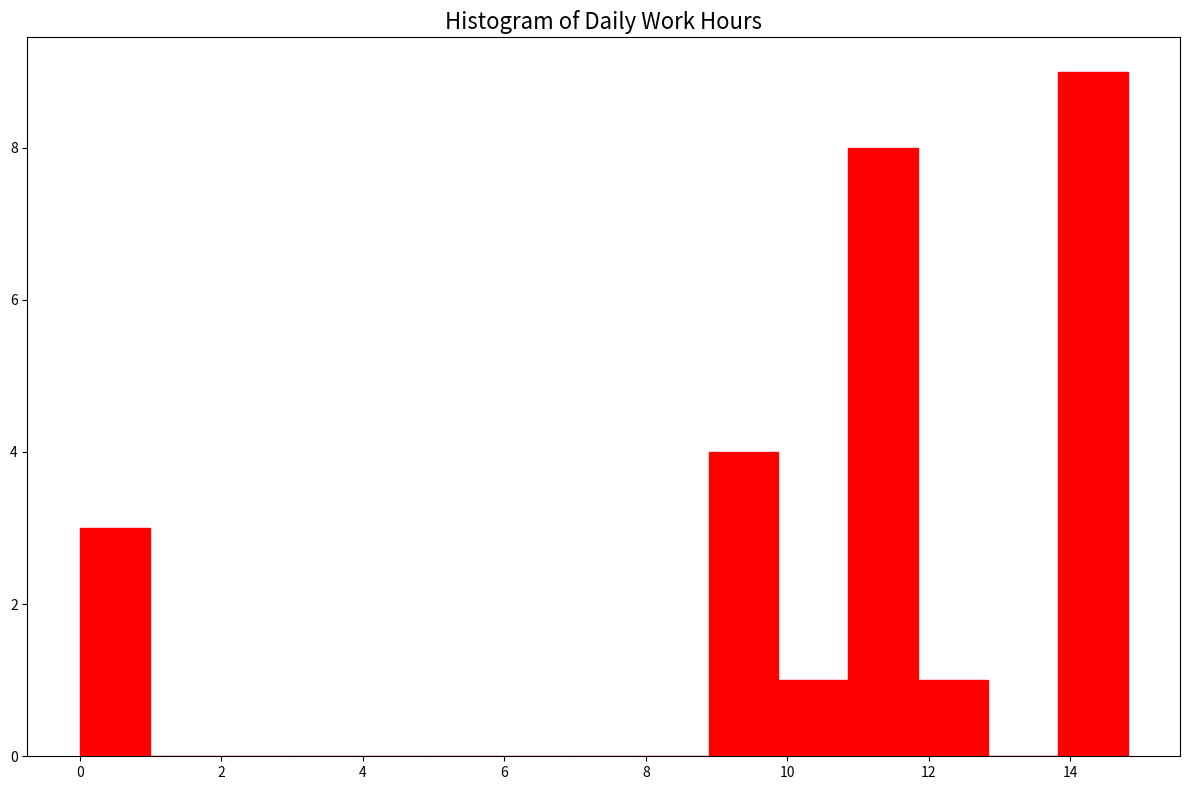

Reading left to right, transcribe this chart: for each bar, give the range it covers on the x-axis and its height. Neither the bar edges nor the heights are printed on the chart, so give them approximately, as read against the axes.

0.0 to 1.0: 3
1.0 to 2.0: 0
2.0 to 3.0: 0
3.0 to 4.0: 0
4.0 to 5.0: 0
5.0 to 6.0: 0
6.0 to 7.0: 0
7.0 to 7.8: 0
7.8 to 8.8: 0
8.8 to 9.8: 4
9.8 to 10.8: 1
10.8 to 11.8: 8
11.8 to 12.8: 1
12.8 to 13.8: 0
13.8 to 14.8: 9